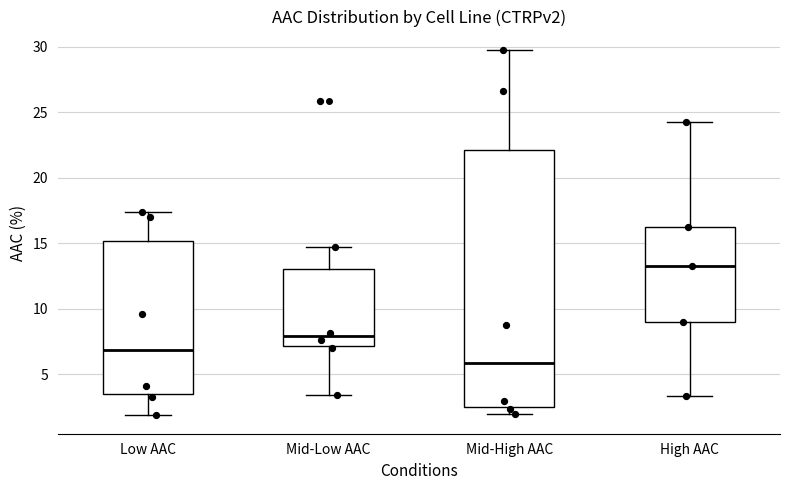

Reading left to right, transcribe this box plot: for each box, give where its median line is, the range the box spans, and where its two whiskers end, as read against the y-axis. The values are not printed on the chart, so give them approximately, as read against the axis.

Low AAC: median 7.0, box 3.5 to 15.0, whiskers 2.0 to 17.5
Mid-Low AAC: median 8.0, box 7.0 to 13.0, whiskers 3.5 to 14.5
Mid-High AAC: median 6.0, box 2.5 to 22.0, whiskers 2.0 to 30.0
High AAC: median 13.5, box 9.0 to 16.0, whiskers 3.5 to 24.5